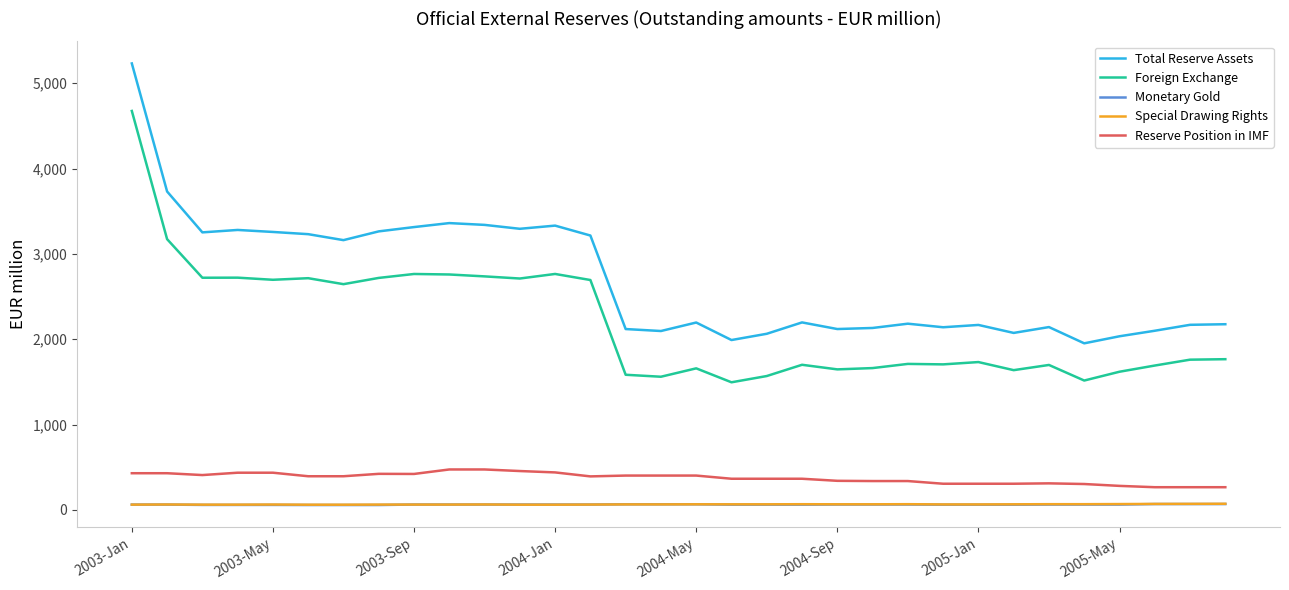

Which series has the largest total across all categories?

Total Reserve Assets